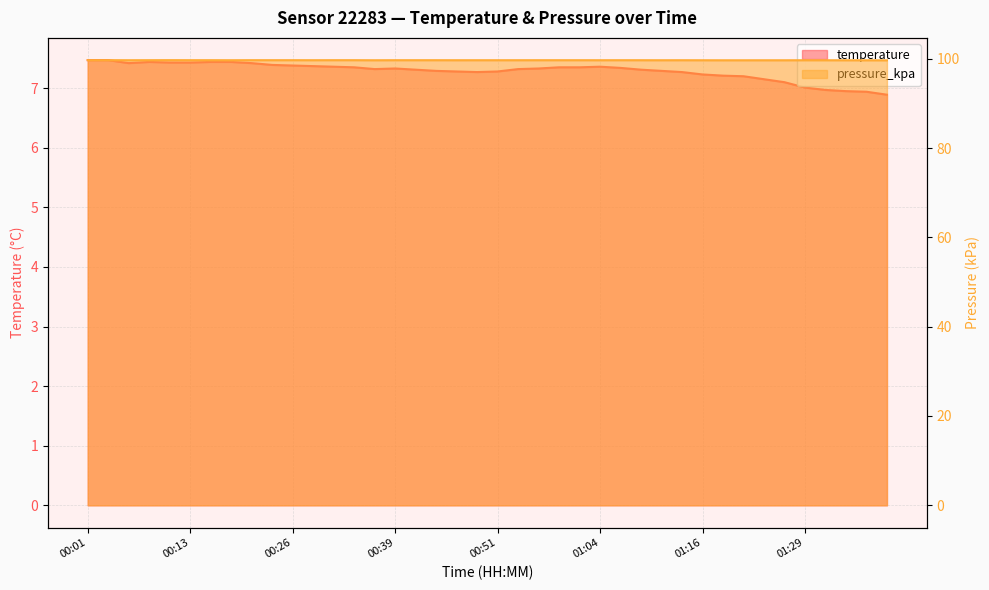

List the labels in order of temperature value, largest first.

00:01, 00:03, 00:08, 00:16, 00:19, 00:11, 00:13, 00:06, 00:21, 00:24, 00:26, 00:29, 00:31, 01:04, 00:34, 00:59, 01:01, 01:06, 00:39, 00:56, 00:36, 00:54, 00:41, 01:09, 00:44, 01:11, 00:46, 00:51, 00:49, 01:14, 01:16, 01:19, 01:21, 01:24, 01:26, 01:29, 01:31, 01:34, 01:36, 01:39